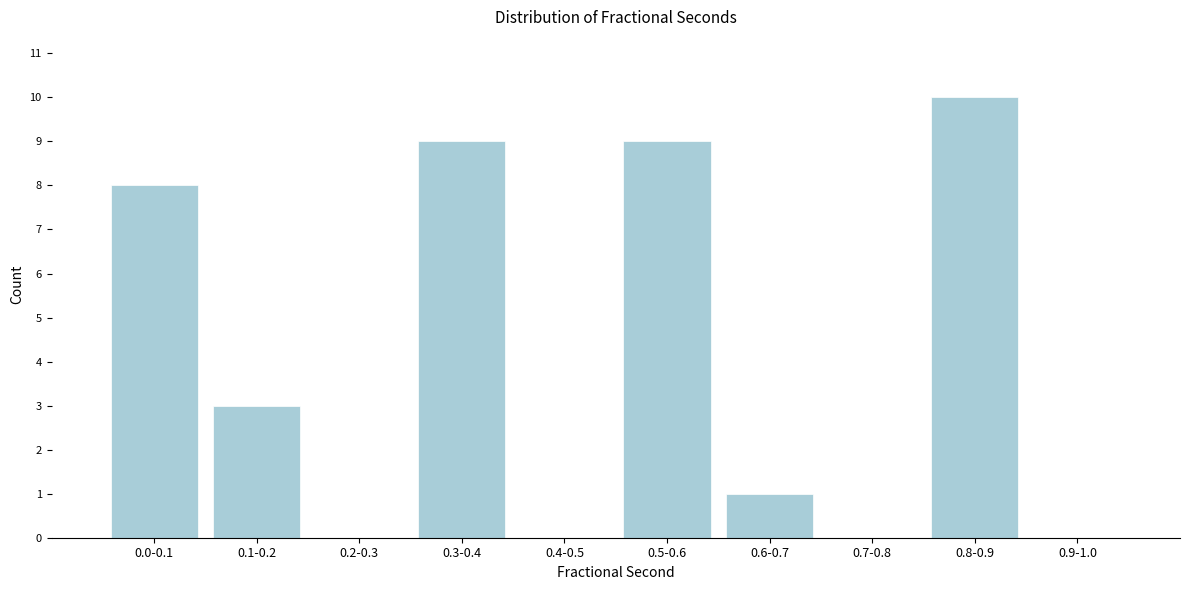

Reading left to right, transcribe all the data shown in this chart.

0.0-0.1=8	0.1-0.2=3	0.2-0.3=0	0.3-0.4=9	0.4-0.5=0	0.5-0.6=9	0.6-0.7=1	0.7-0.8=0	0.8-0.9=10	0.9-1.0=0